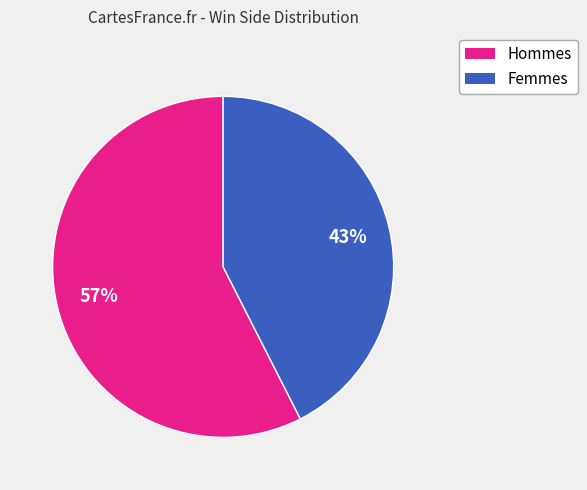

To the nearest percent, what is the average slice percentage?

50%